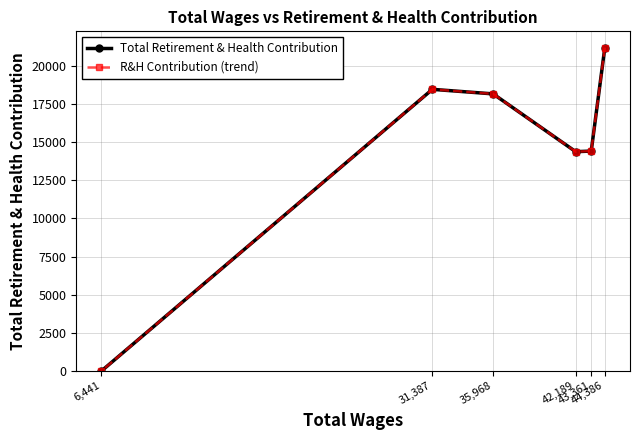

How many interior local valleys does the Total Retirement & Health Contribution series have?

1